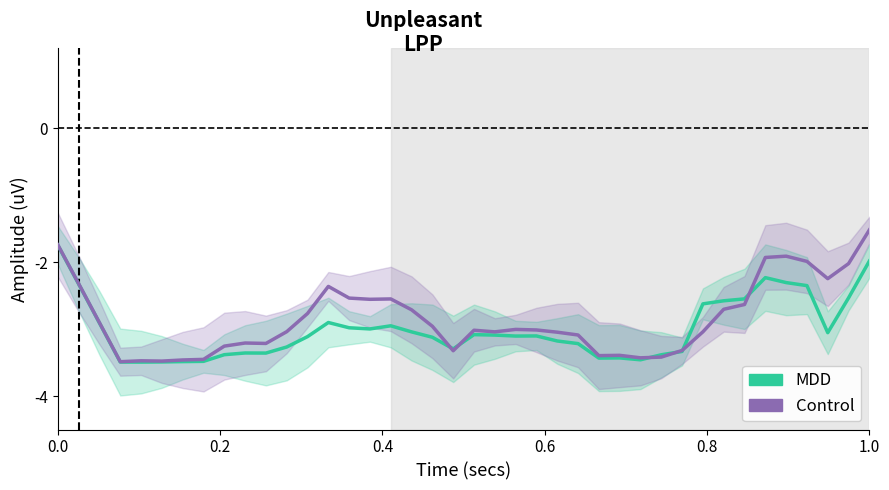

What is the value of the Value-Year (MDD) point at the 19th from the left?

-3.1